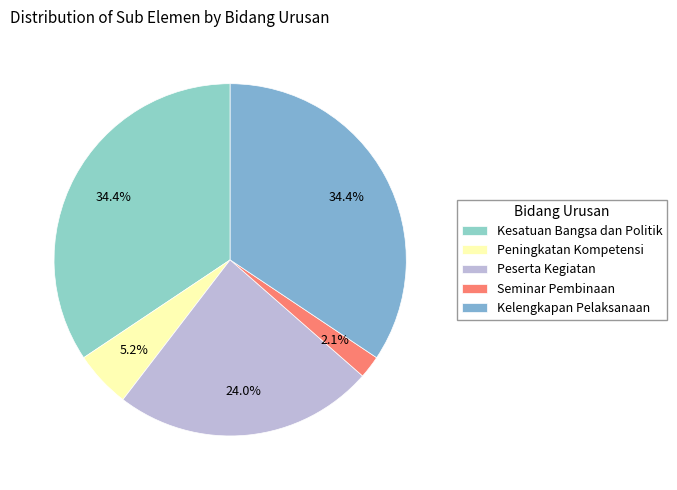

Between Peserta Kegiatan and Kesatuan Bangsa dan Politik, which is larger?

Kesatuan Bangsa dan Politik